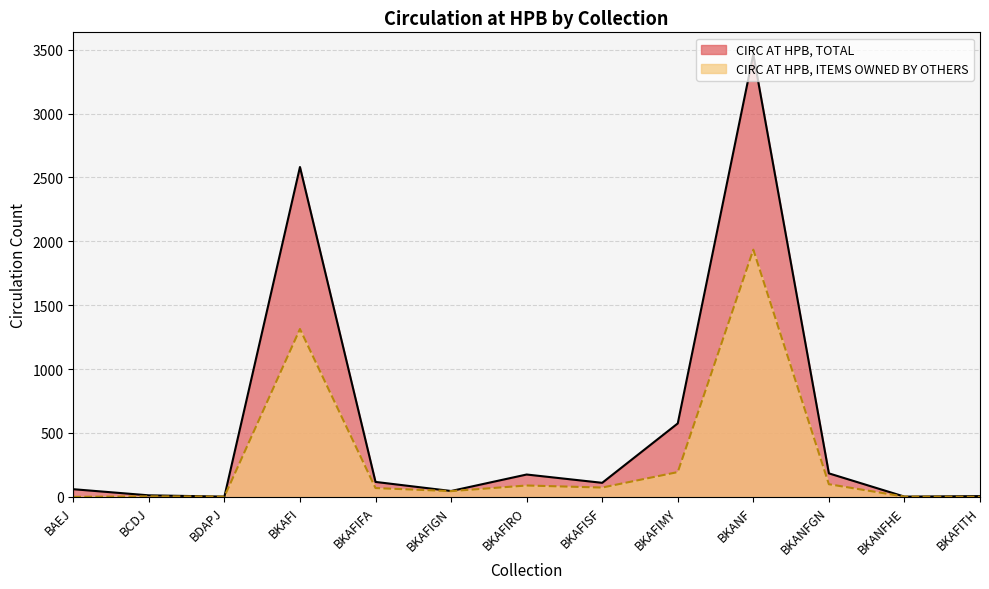

True or false: CIRC AT HPB, TOTAL and CIRC AT HPB, ITEMS OWNED BY OTHERS intersect in this chart.

False